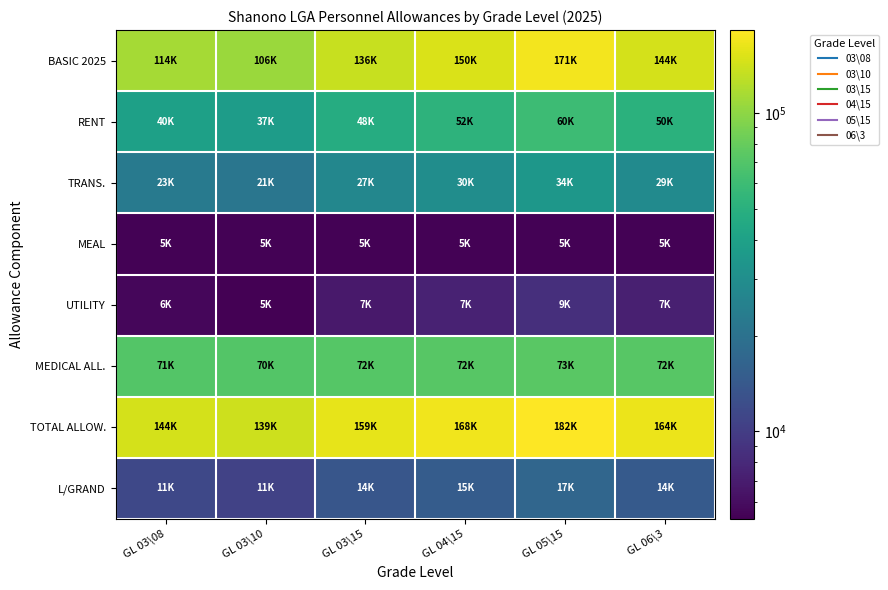

What is the total value across all series at GL 03\08?

413117.8